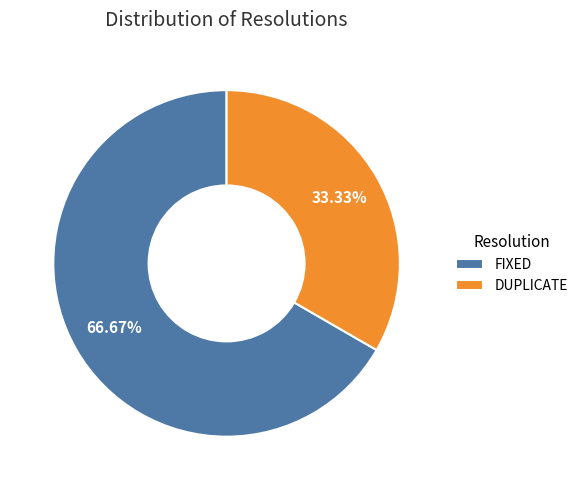

Do DUPLICATE and FIXED together represent more than half of the pie?

Yes